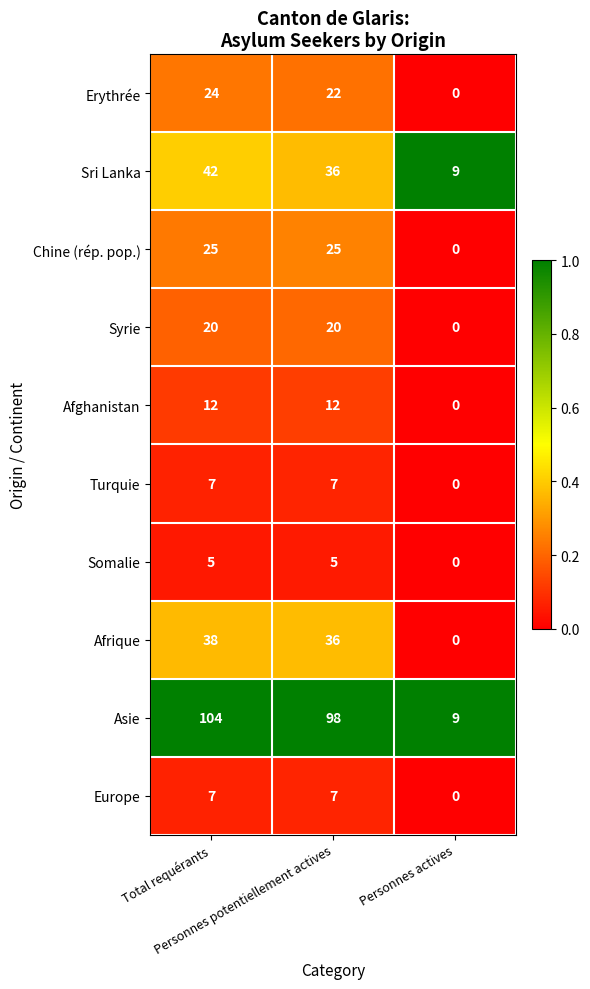

Which series has the largest range (max minus min)?

Asie